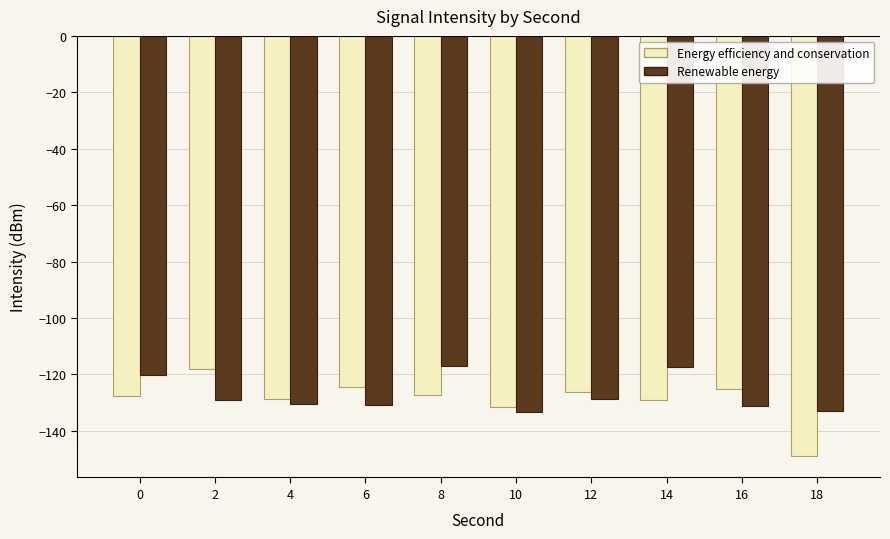

True or false: Energy efficiency and conservation has a value of -51.8 at 12.

False